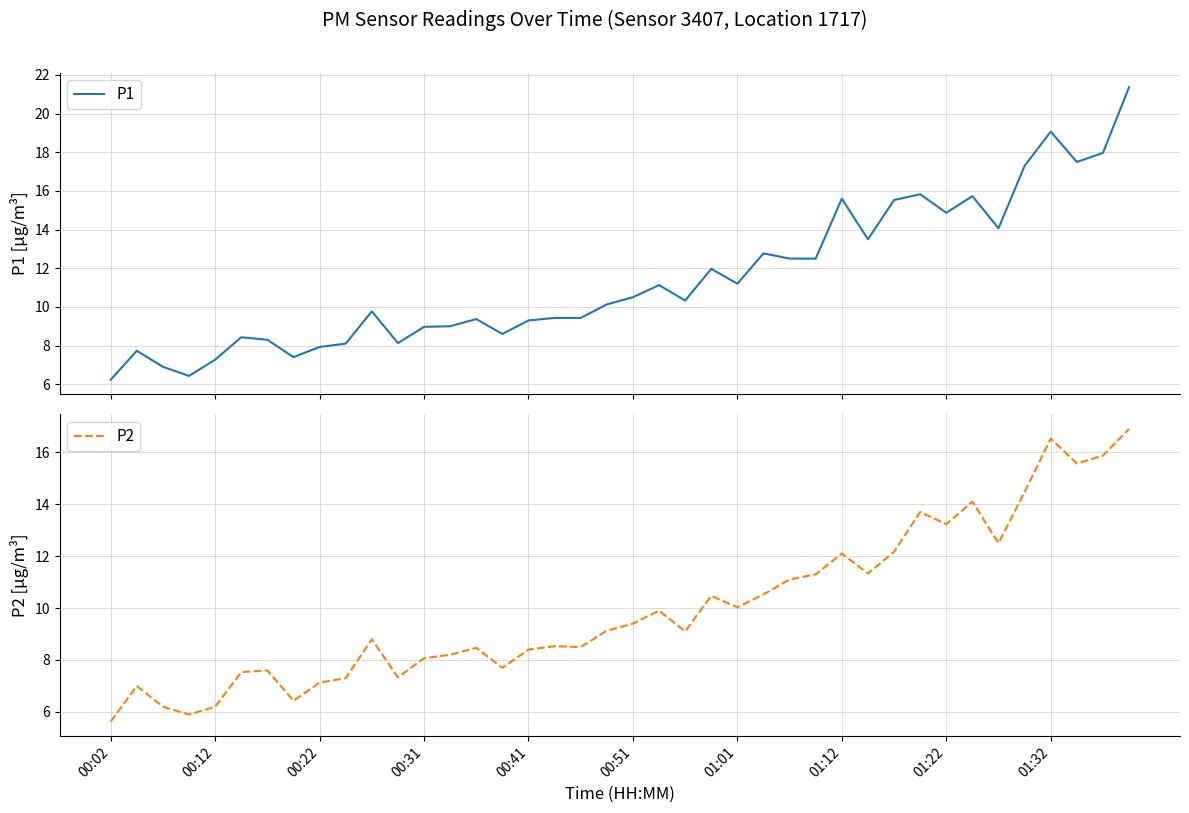

The value of P1 at 31 is 15.8. True or false?

True